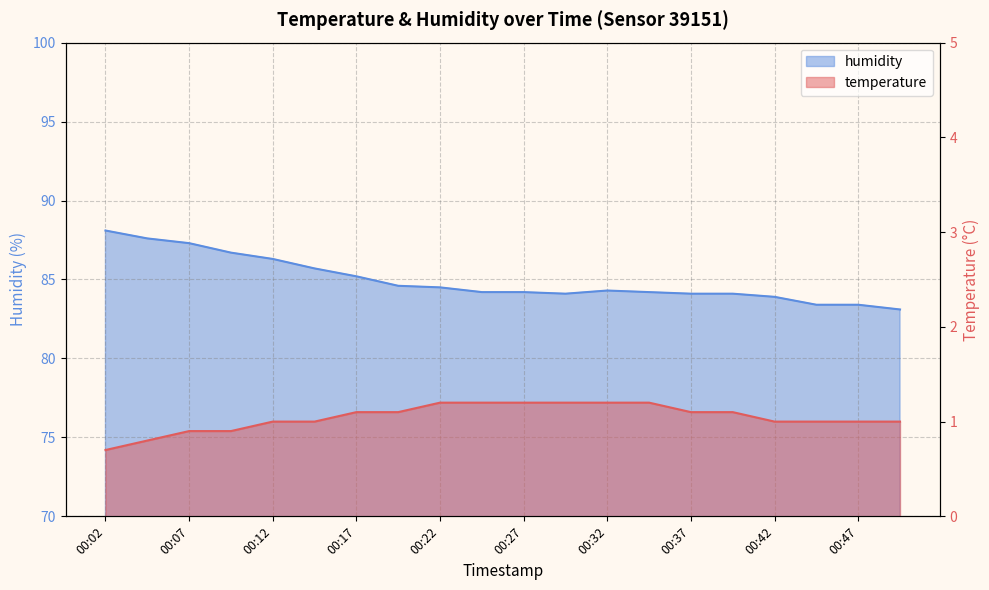

True or false: temperature and humidity intersect in this chart.

False